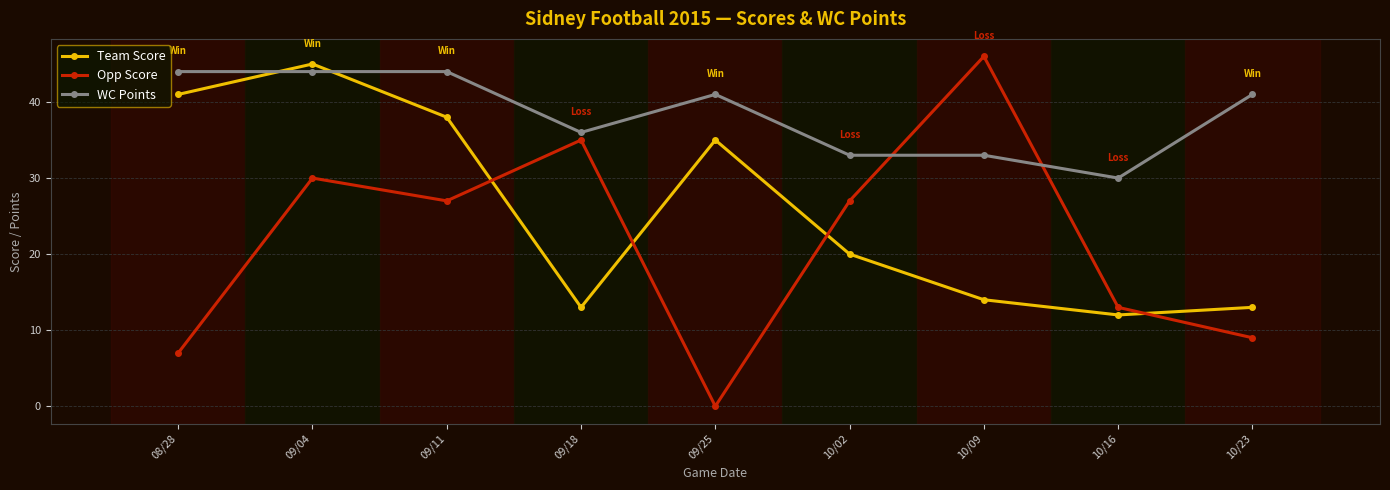

Reading left to right, list all the values displayed in this chart.

Team Score: 08/28=41	09/04=45	09/11=38	09/18=13	09/25=35	10/02=20	10/09=14	10/16=12	10/23=13
Opp Score: 08/28=7	09/04=30	09/11=27	09/18=35	09/25=0	10/02=27	10/09=46	10/16=13	10/23=9
WC Points: 08/28=44	09/04=44	09/11=44	09/18=36	09/25=41	10/02=33	10/09=33	10/16=30	10/23=41